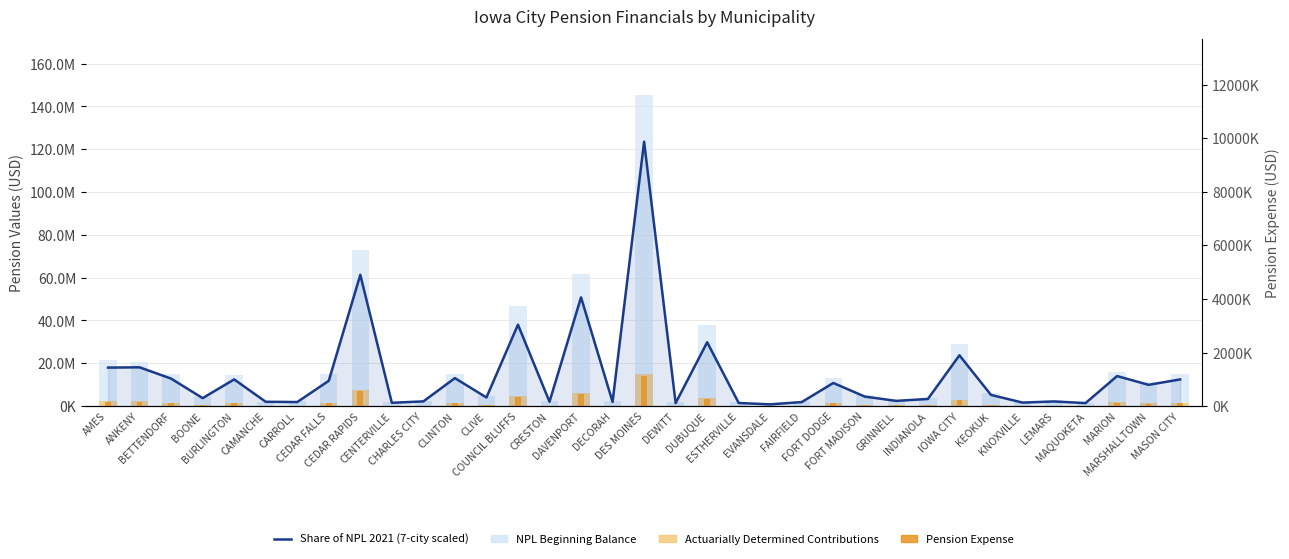

Reading left to right, what are all the values shown in this chart?

Share of NPL 2021 (scaled): AMES=17989448.0	ANKENY=18121651.8	BETTENDORF=12842717.4	BOONE=3726069.5	BURLINGTON=12468028.1	CAMANCHE=2013814.9	CARROLL=1887395.6	CEDAR FALLS=11815128.7	CEDAR RAPIDS=61328084.6	CENTERVILLE=1538826.1	CHARLES CITY=2198261.4	CLINTON=13067367.4	CLIVE=4028462.2	COUNCIL BLUFFS=38045621.3	CRESTON=2034243.1	DAVENPORT=50814500.2	DECORAH=1970069.4	DES MOINES=123544793.6	DEWITT=1405029.4	DUBUQUE=29832729.5	ESTHERVILLE=1451302.0	EVANSDALE=806498.4	FAIRFIELD=1878377.6	FORT DODGE=10805114.9	FORT MADISON=4435831.2	GRINNELL=2432579.2	INDIANOLA=3335059.8	IOWA CITY=23729727.6	KEOKUK=5231476.3	KNOXVILLE=1638359.2	LEMARS=2163803.2	MAQUOKETA=1402502.5	MARION=14030689.5	MARSHALLTOWN=9935709.2	MASON CITY=12463516.1
NPL Beginning Balance: AMES=21356506.0	ANKENY=20443126.0	BETTENDORF=14944413.0	BOONE=4316964.0	BURLINGTON=14592361.0	CAMANCHE=2015967.0	CARROLL=2332526.0	CEDAR FALLS=14834799.0	CEDAR RAPIDS=72996443.0	CENTERVILLE=1900586.0	CHARLES CITY=2507927.0	CLINTON=15222273.0	CLIVE=4928492.0	COUNCIL BLUFFS=46560029.0	CRESTON=2277276.0	DAVENPORT=61670200.0	DECORAH=2279167.0	DES MOINES=145346816.0	DEWITT=1684036.0	DUBUQUE=37736544.0	ESTHERVILLE=1798150.0	EVANSDALE=1023656.0	FAIRFIELD=2195140.0	FORT DODGE=12901528.0	FORT MADISON=5381202.0	GRINNELL=3040867.0	INDIANOLA=3833211.0	IOWA CITY=28881737.0	KEOKUK=5910266.0	KNOXVILLE=1965510.0	LEMARS=2673468.0	MAQUOKETA=1651990.0	MARION=15865905.0	MARSHALLTOWN=11374139.0	MASON CITY=15030937.0
Actuarially Determined Contributions: AMES=2200482.0	ANKENY=2216653.0	BETTENDORF=1570930.0	BOONE=455775.0	BURLINGTON=1525098.0	CAMANCHE=246331.0	CARROLL=230867.0	CEDAR FALLS=1445235.0	CEDAR RAPIDS=7501694.0	CENTERVILLE=188230.0	CHARLES CITY=268893.0	CLINTON=1598409.0	CLIVE=492765.0	COUNCIL BLUFFS=4653767.0	CRESTON=248830.0	DAVENPORT=6215665.0	DECORAH=240980.0	DES MOINES=15112083.0	DEWITT=171864.0	DUBUQUE=3649160.0	ESTHERVILLE=177524.0	EVANSDALE=98651.0	FAIRFIELD=229764.0	FORT DODGE=1321689.0	FORT MADISON=542594.0	GRINNELL=297555.0	INDIANOLA=407947.0	IOWA CITY=2902637.0	KEOKUK=639918.0	KNOXVILLE=200405.0	LEMARS=264678.0	MAQUOKETA=171555.0	MARION=1716244.0	MARSHALLTOWN=1215343.0	MASON CITY=1524546.0
Pension Expense: AMES=166264.0	ANKENY=167485.0	BETTENDORF=118696.0	BOONE=34437.0	BURLINGTON=115233.0	CAMANCHE=18612.0	CARROLL=17444.0	CEDAR FALLS=109199.0	CEDAR RAPIDS=566811.0	CENTERVILLE=14222.0	CHARLES CITY=20317.0	CLINTON=120772.0	CLIVE=37232.0	COUNCIL BLUFFS=351628.0	CRESTON=18801.0	DAVENPORT=469642.0	DECORAH=18208.0	DES MOINES=1141835.0	DEWITT=12986.0	DUBUQUE=275722.0	ESTHERVILLE=13413.0	EVANSDALE=7454.0	FAIRFIELD=17360.0	FORT DODGE=99864.0	FORT MADISON=40997.0	GRINNELL=22483.0	INDIANOLA=30824.0	IOWA CITY=219317.0	KEOKUK=48351.0	KNOXVILLE=15142.0	LEMARS=19998.0	MAQUOKETA=12962.0	MARION=129676.0	MARSHALLTOWN=91829.0	MASON CITY=115191.0